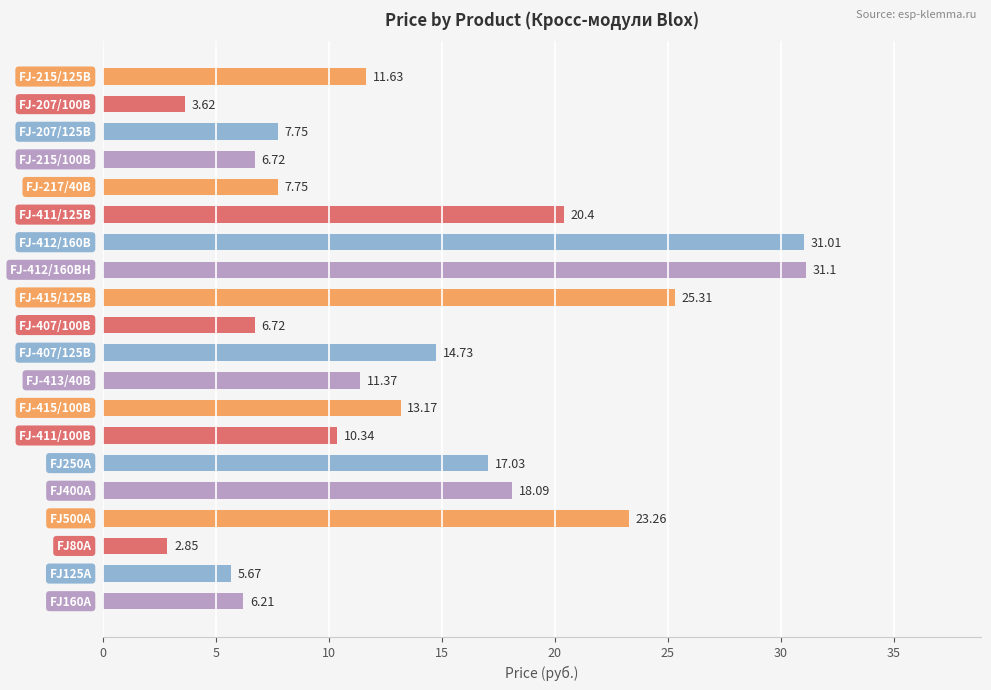

What is the sum of all values?

274.7